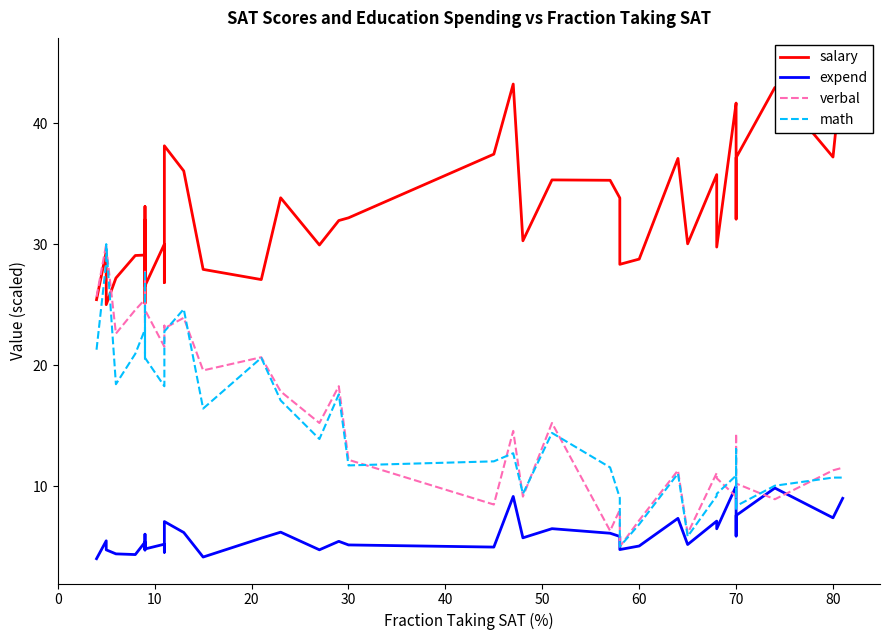

Which series ends up on top after the final intersection of verbal and salary?

salary